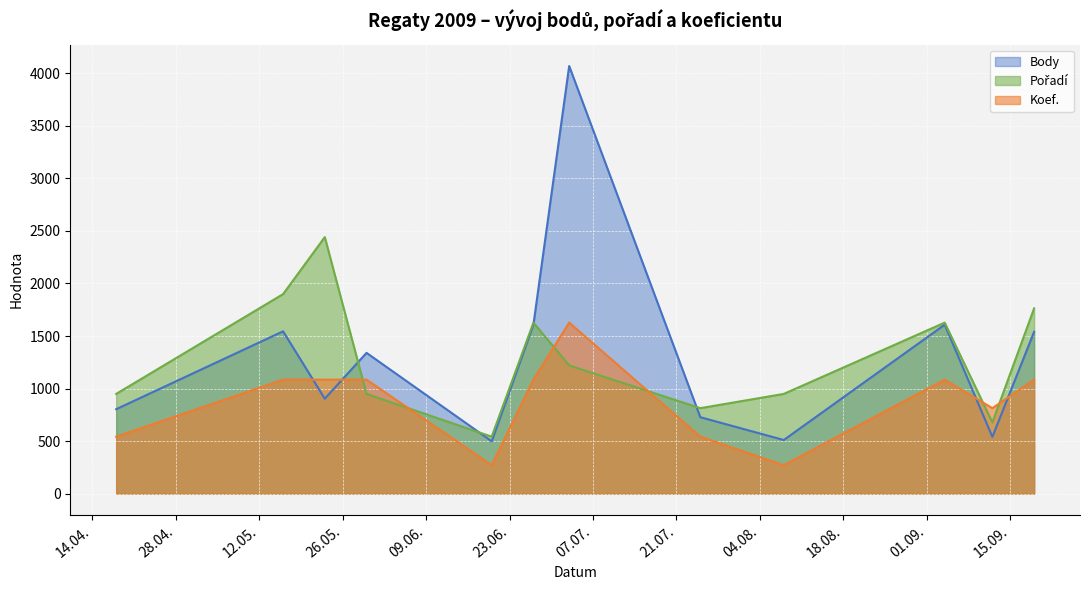

What is the label of the 4th point from the right?

2009-08-08